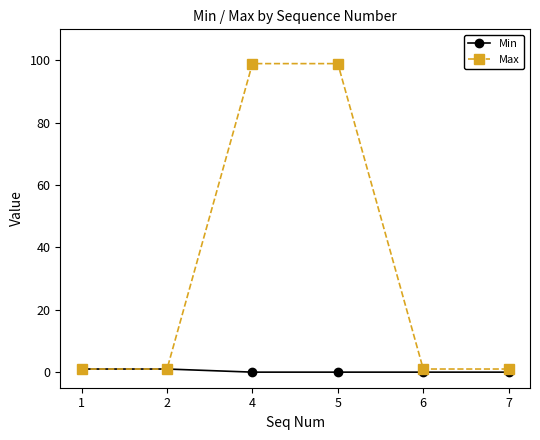

Reading left to right, what are all the values shown in this chart?

Min: 1=1	2=1	4=0	5=0	6=0	7=0
Max: 1=1	2=1	4=99	5=99	6=1	7=1